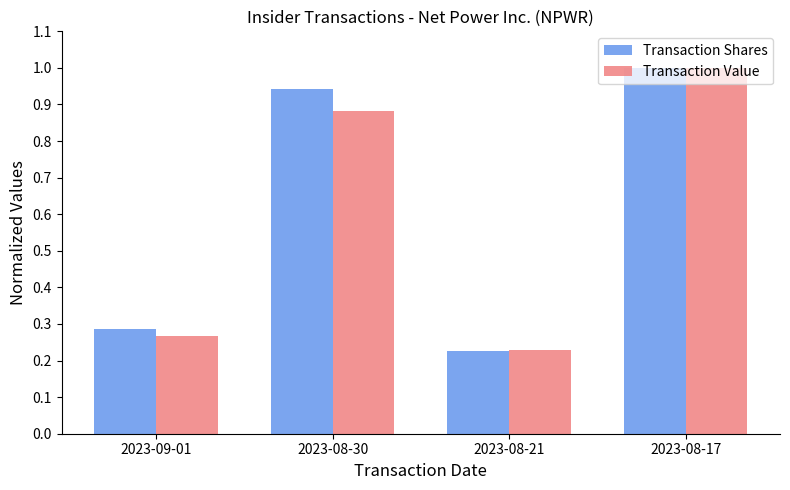

What is the difference between the Transaction Value values at 2023-08-30 and 2023-08-21?

0.7